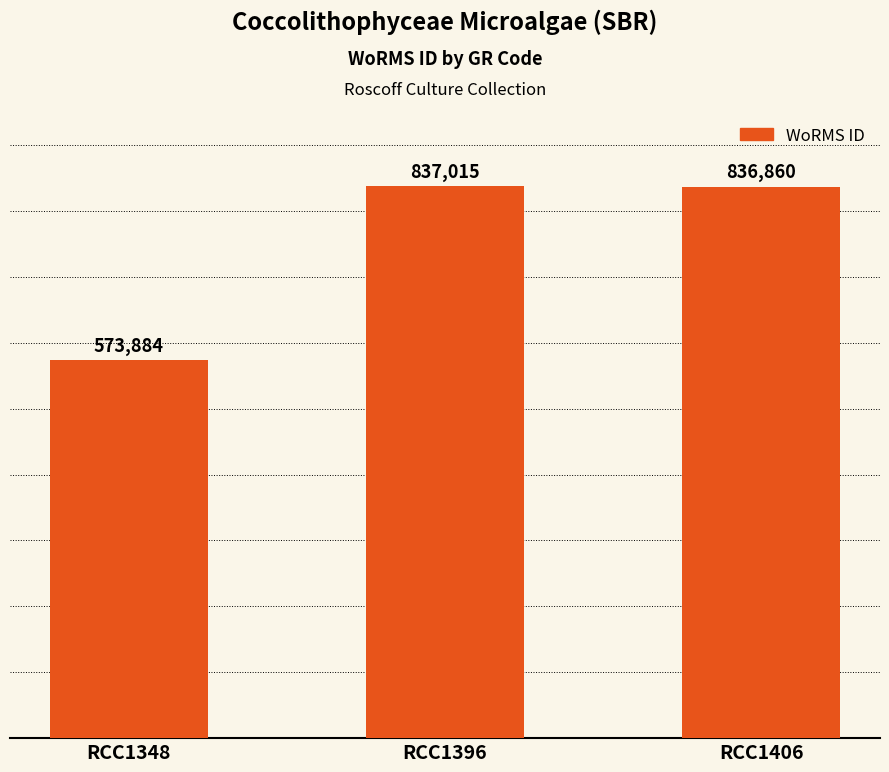

How many categories are shown in the chart?

3